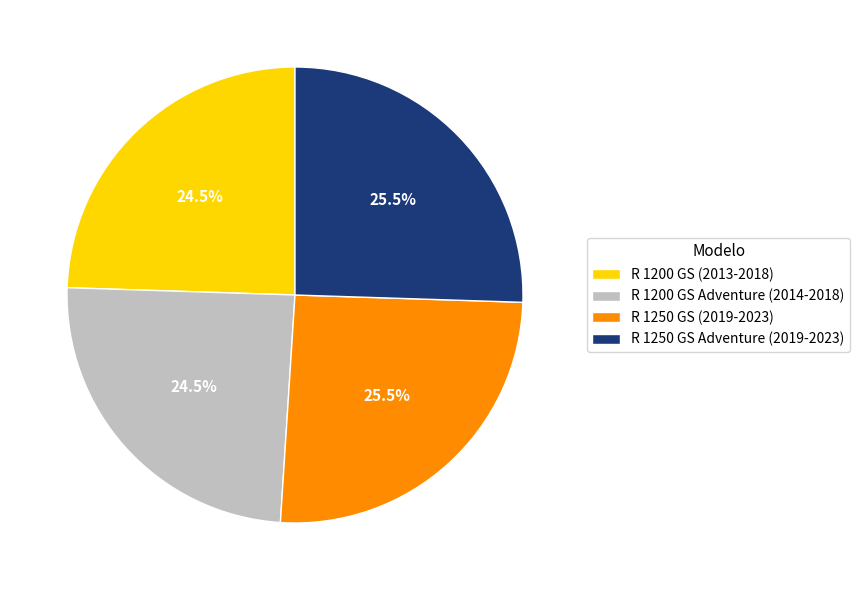

Does R 1250 GS Adventure (2019-2023) account for over 50% of the chart?

No